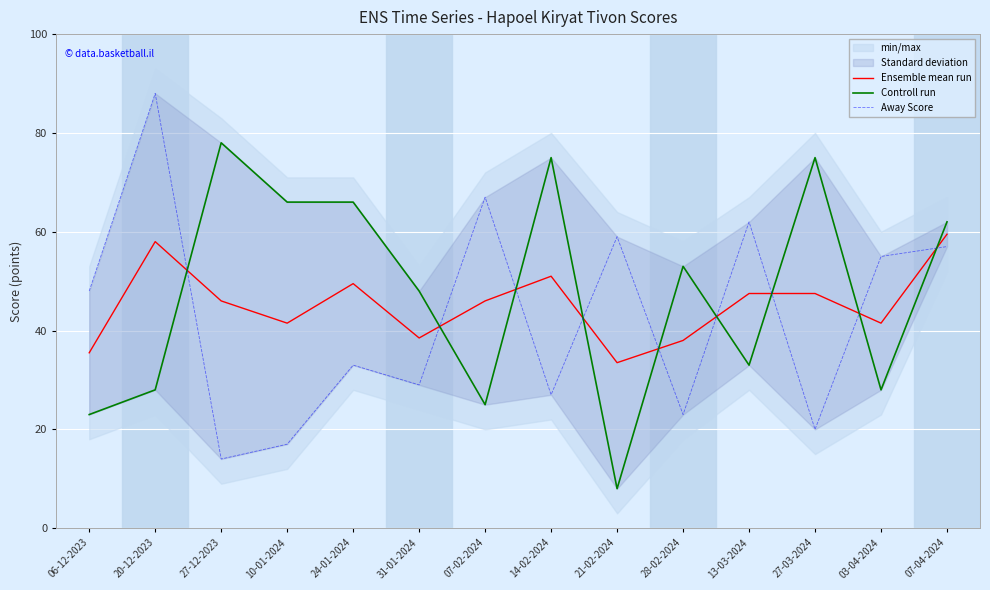

Reading right to left, extract all data points from this chart.

Ensemble mean run: 59.5	41.5	47.5	47.5	38.0	33.5	51.0	46.0	38.5	49.5	41.5	46.0	58.0	35.5
Controll run: 62.0	28.0	75.0	33.0	53.0	8.0	75.0	25.0	48.0	66.0	66.0	78.0	28.0	23.0
Away Score: 57.0	55.0	20.0	62.0	23.0	59.0	27.0	67.0	29.0	33.0	17.0	14.0	88.0	48.0